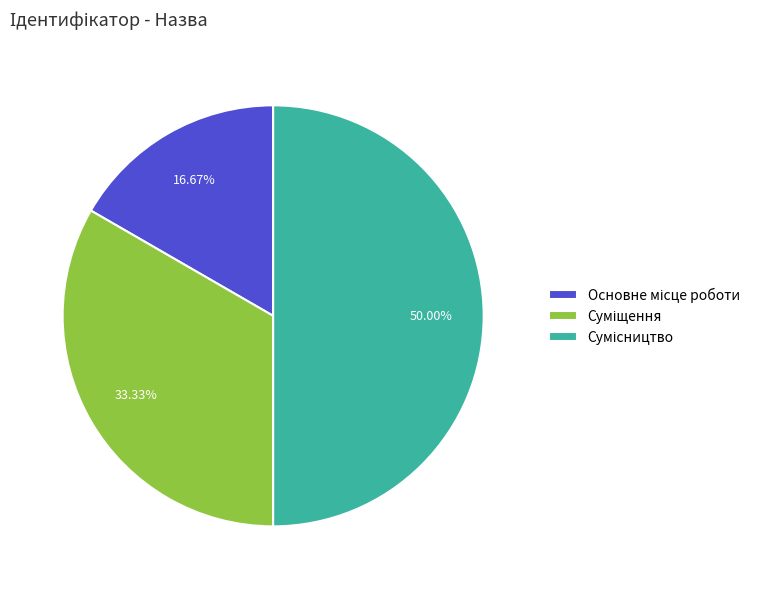

Rank the categories by value from lowest to highest.

Основне місце роботи, Суміщення, Сумісництво